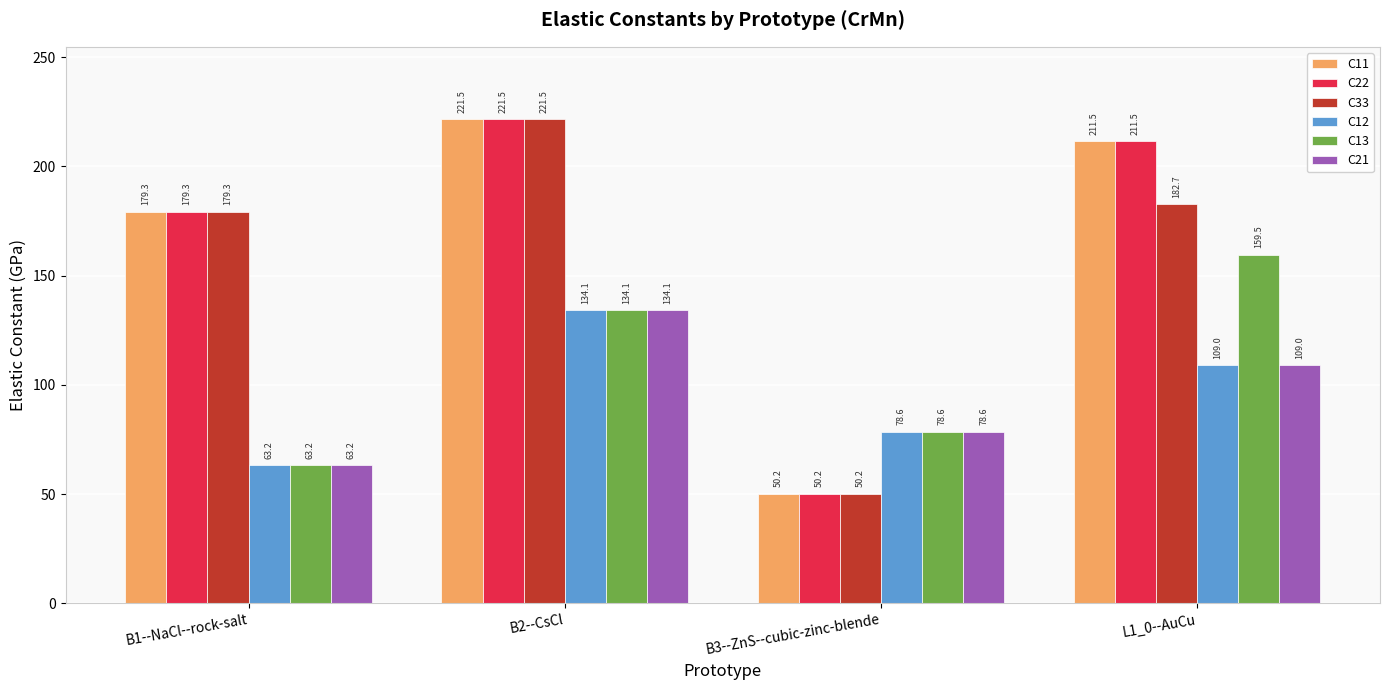

What is the sum of all C12 values?

384.8